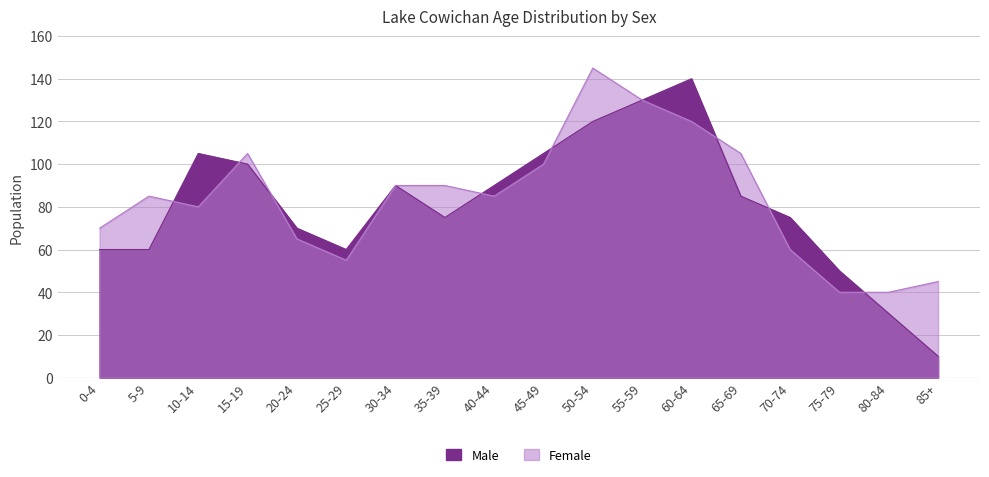

What is the label of the 15th point from the left?

70-74